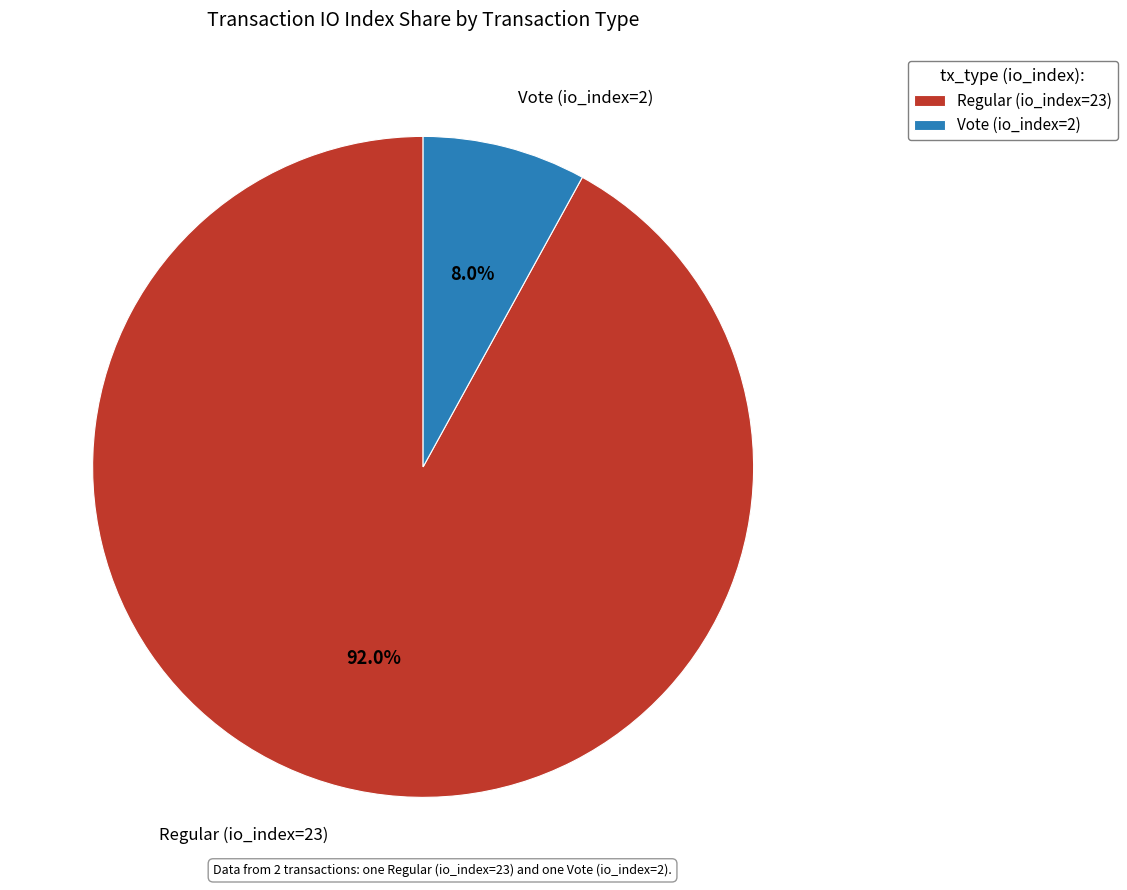

Count the number of slices in the pie.

2